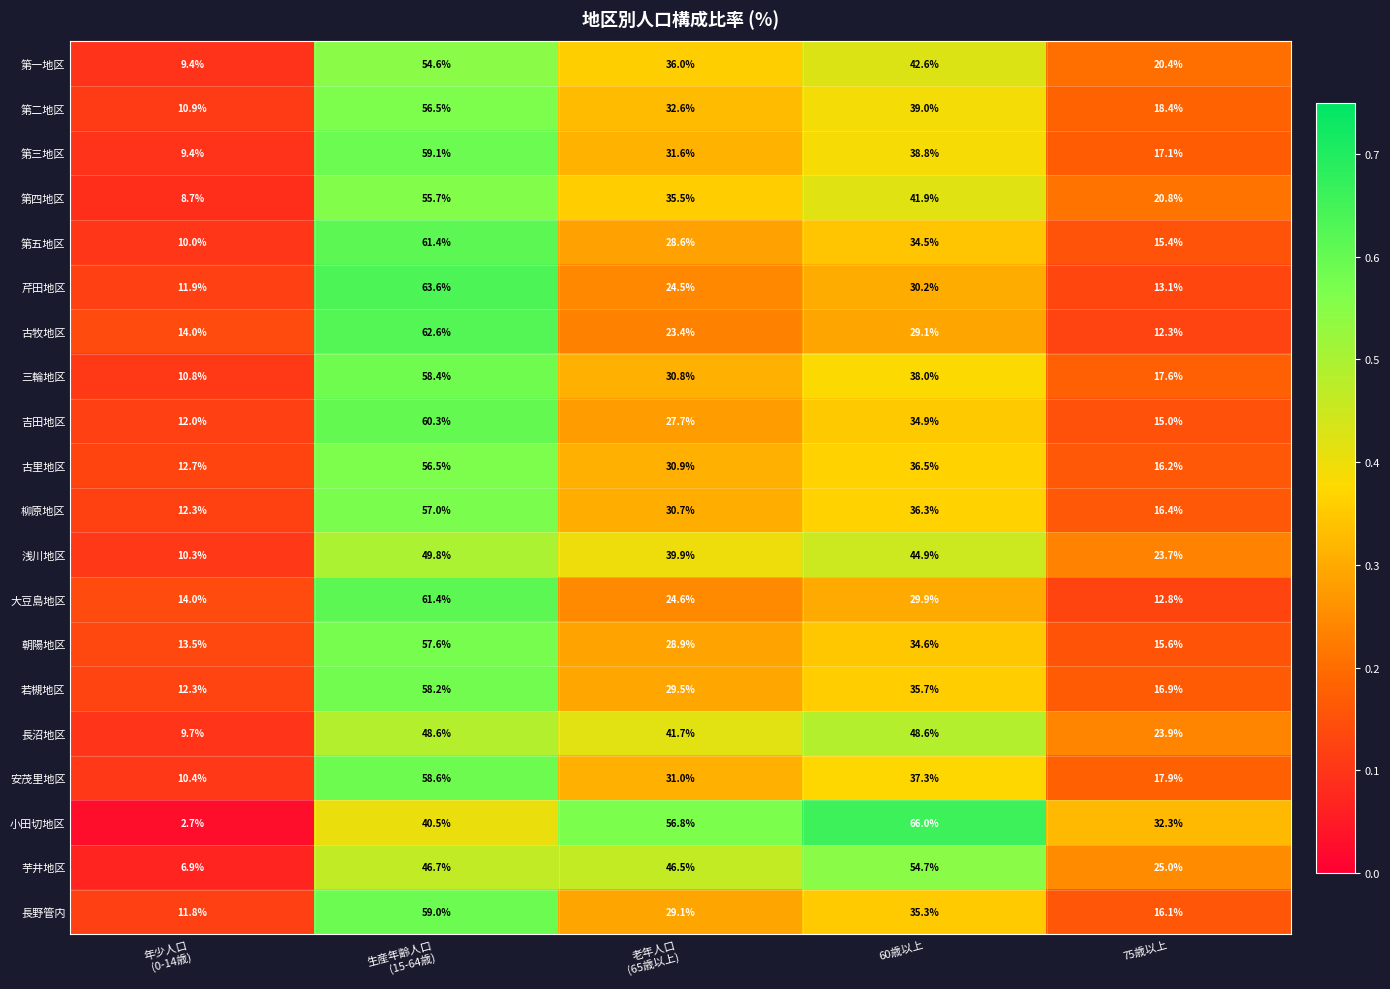

Which series has the largest total across all categories?

小田切地区